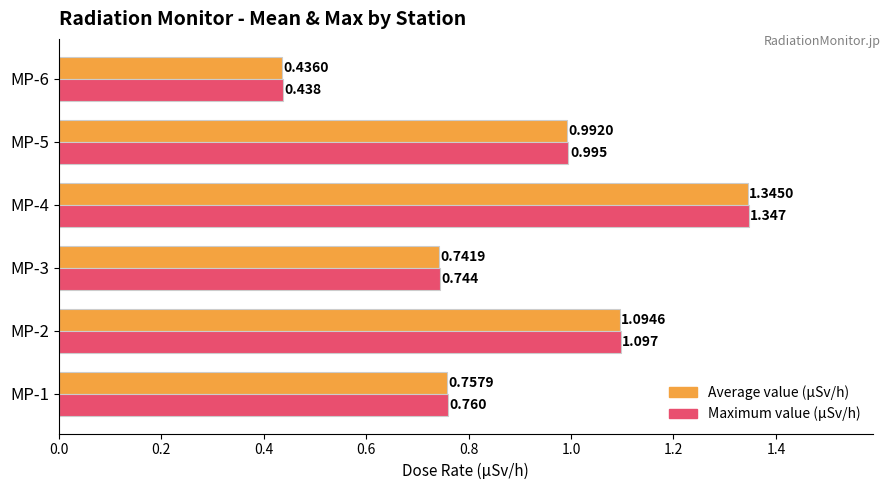

List the series in order of their overall mean, lowest first.

Average value (µSv/h), Maximum value (µSv/h)